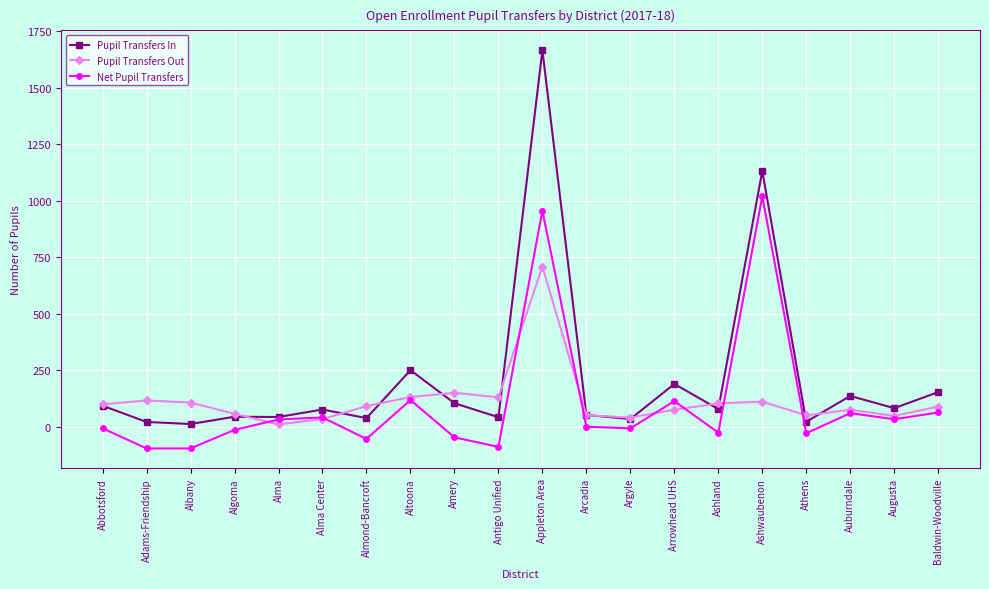

True or false: Net Pupil Transfers has more than 0 points higher than both neighbors.

True